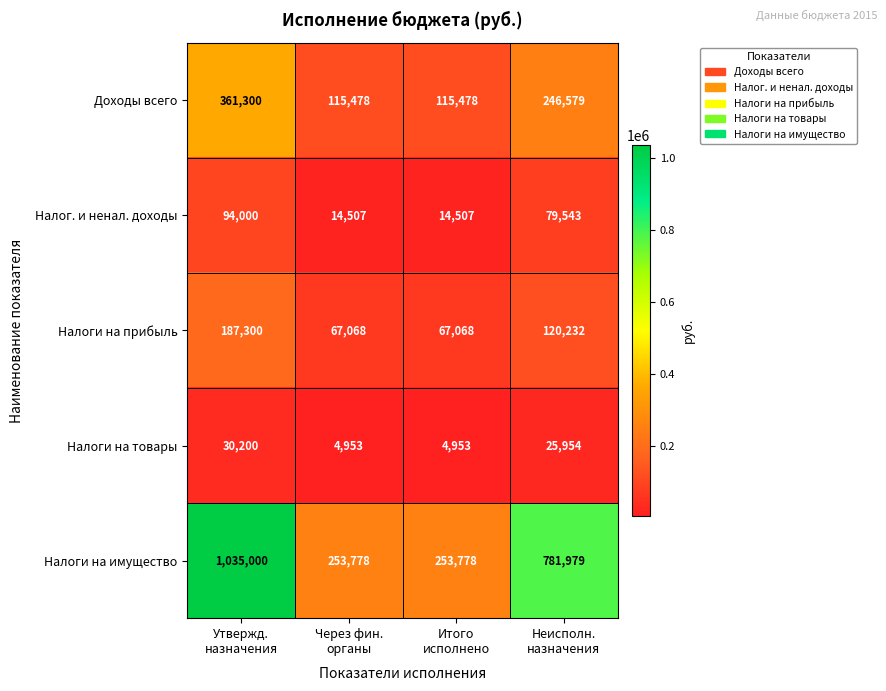

At Через фин.
органы, list the series in order from largest to smallest.

Налоги на имущество, Доходы всего, Налоги на прибыль, Налог. и ненал. доходы, Налоги на товары